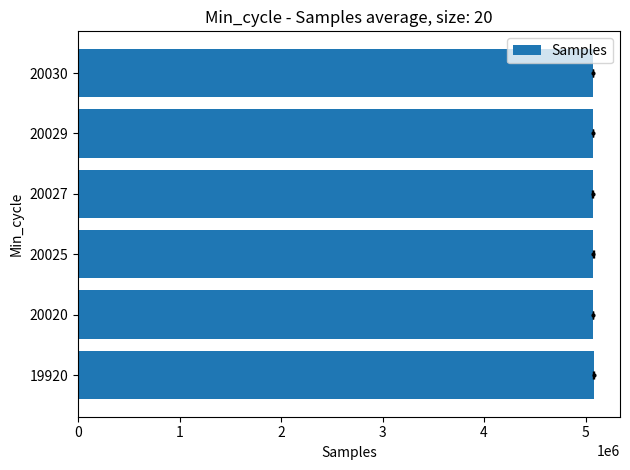

What is the value of the 4th bar from the left?

5071982.7